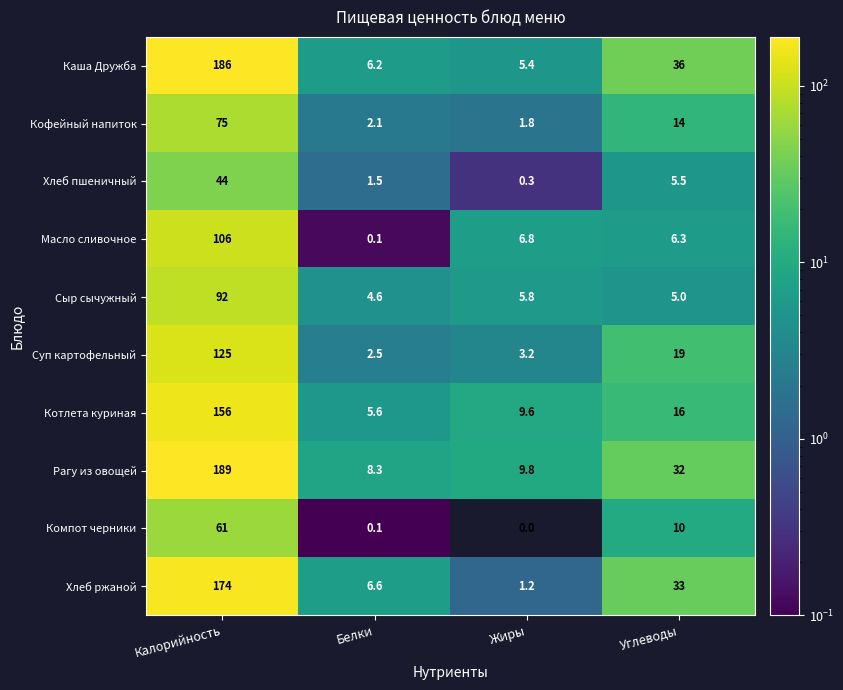

List the labels in order of Масло сливочное value, smallest first.

Белки, Углеводы, Жиры, Калорийность